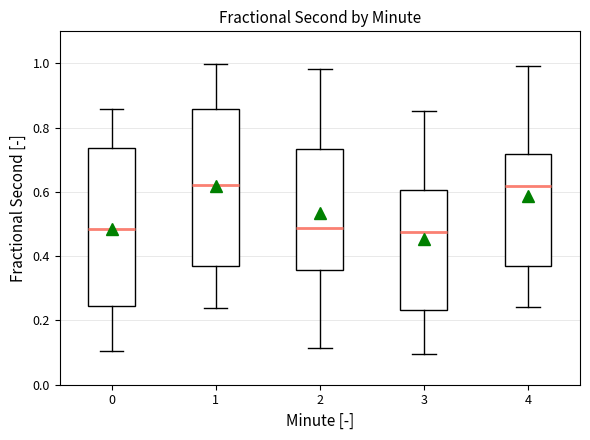

Where does the upper whisker of the box at x = 0 end on the y-axis? The values are not printed on the chart, so give them approximately, as read against the axis.

0.86